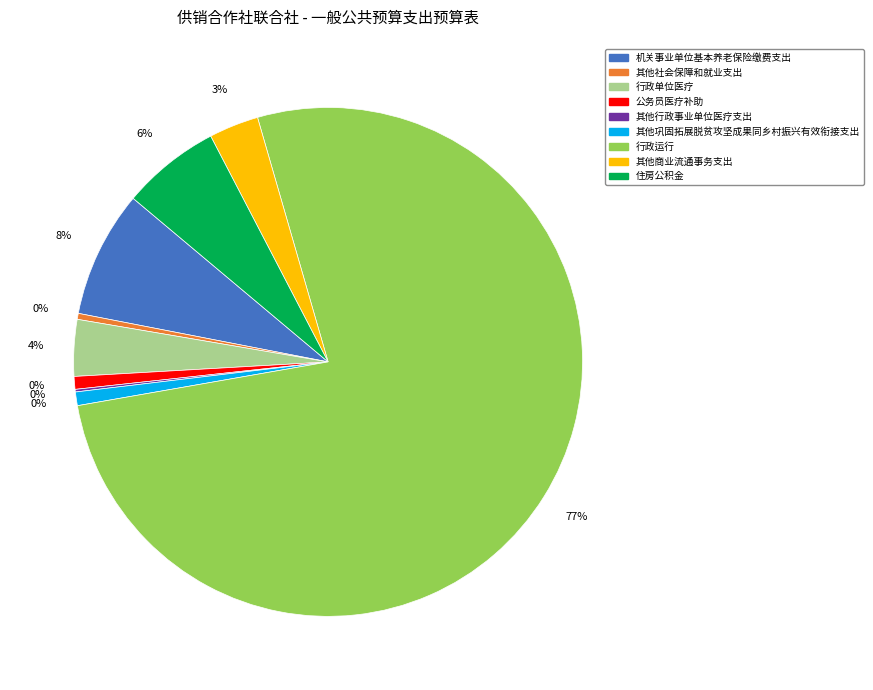

What is the smallest slice in the pie chart?

其他行政事业单位医疗支出